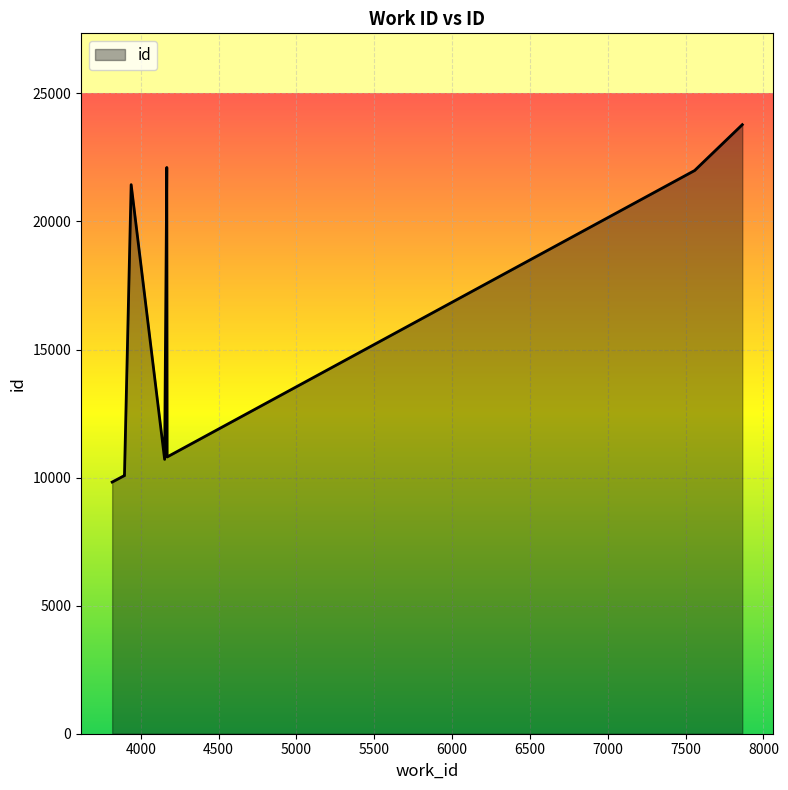

What is the difference between the maximum and minimum values?

13953